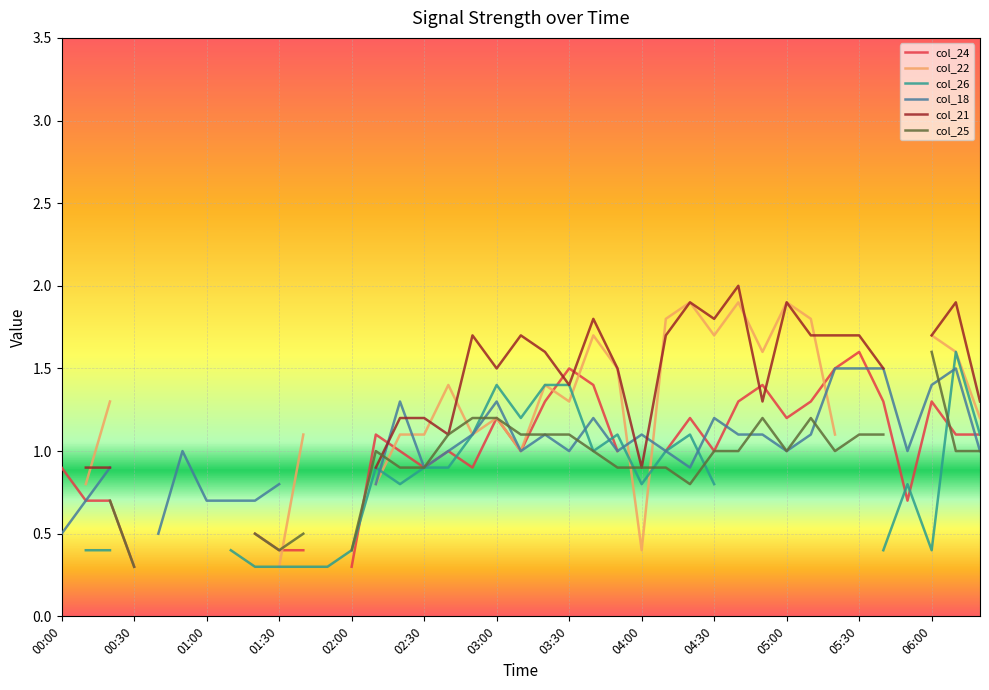

True or false: col_22 has more than 2 interior local peaks.

True